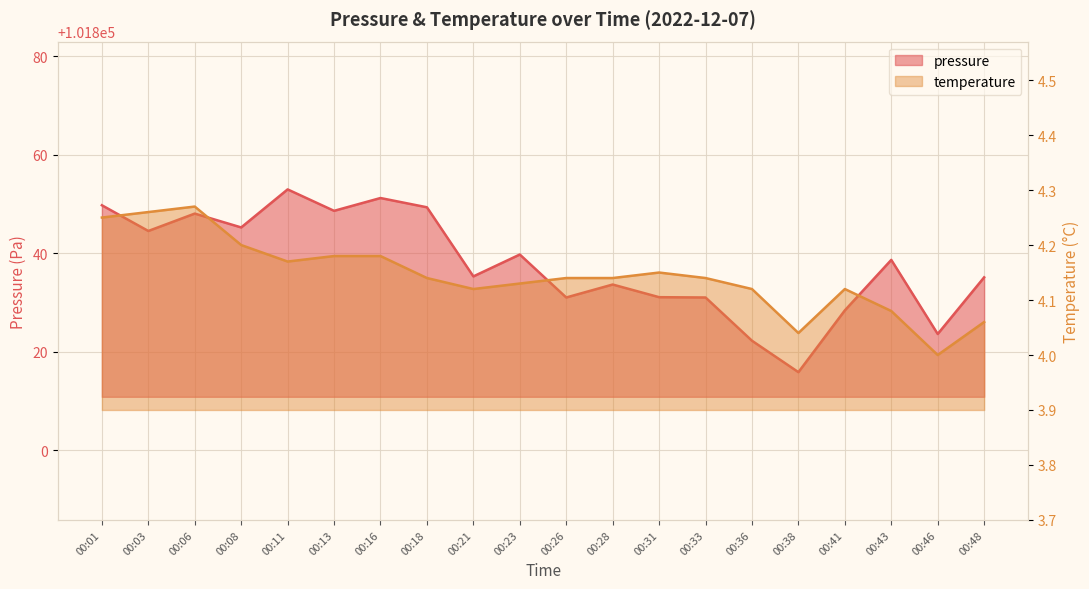

Which series has the widest spread of values?

pressure